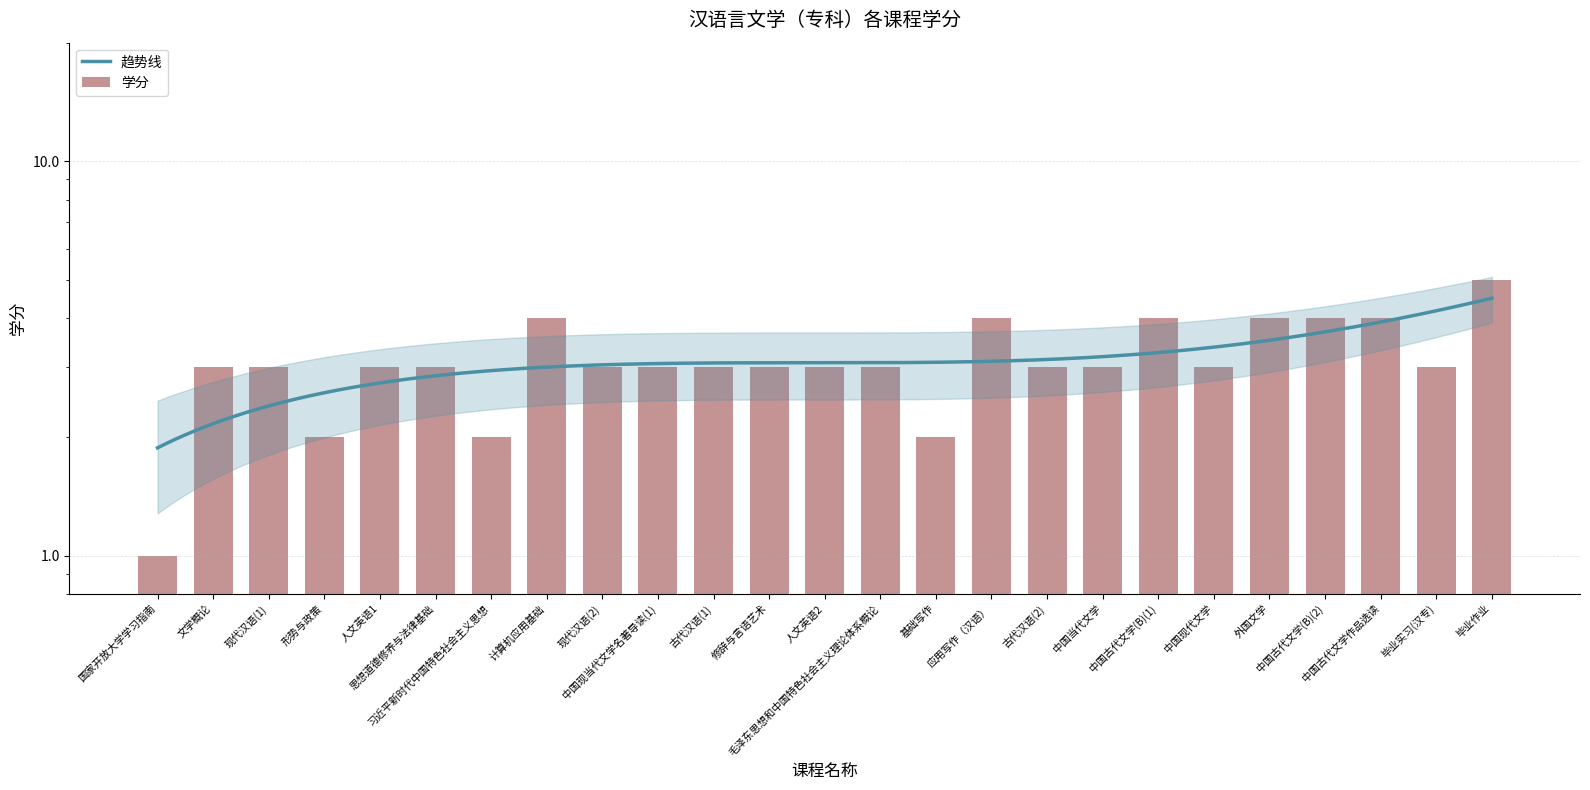

Which category has the lowest value across all series?

国家开放大学学习指南